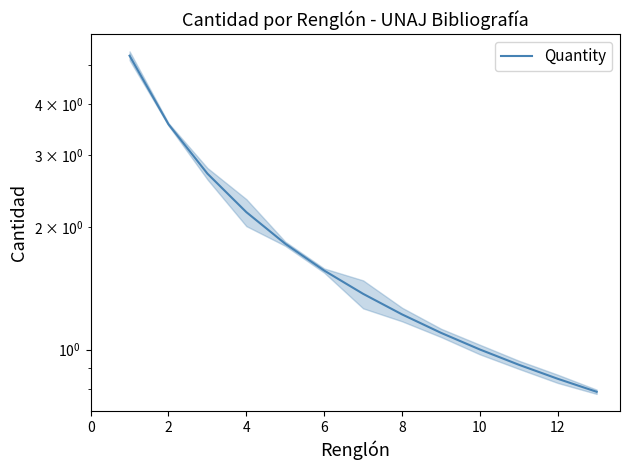

What is the greatest value displayed?

5.3